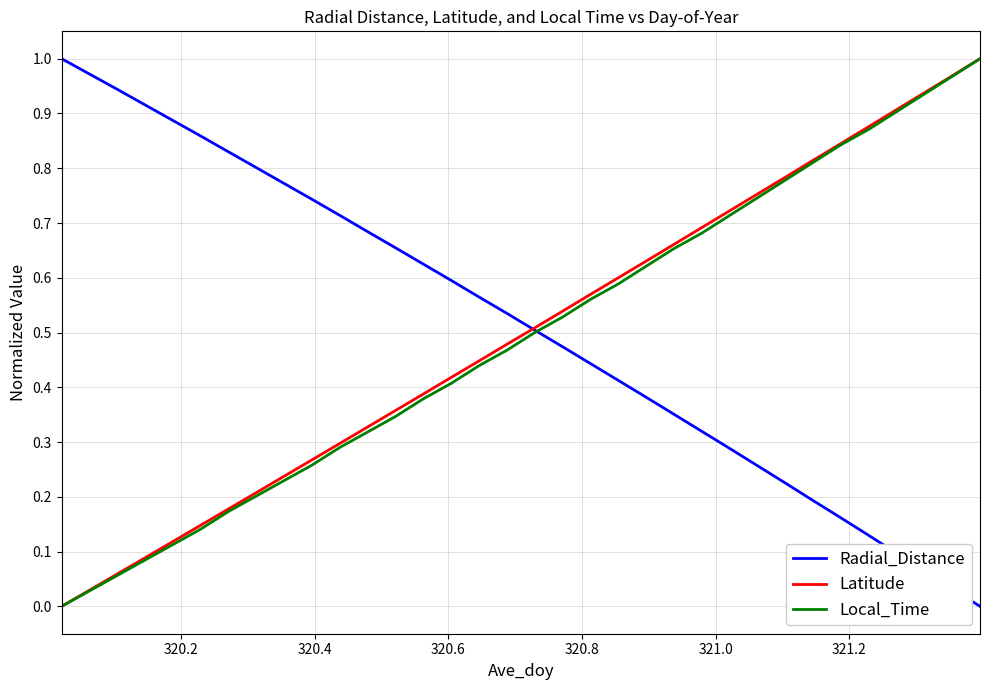

What are all the series names shown in the legend?

Radial_Distance, Latitude, Local_Time